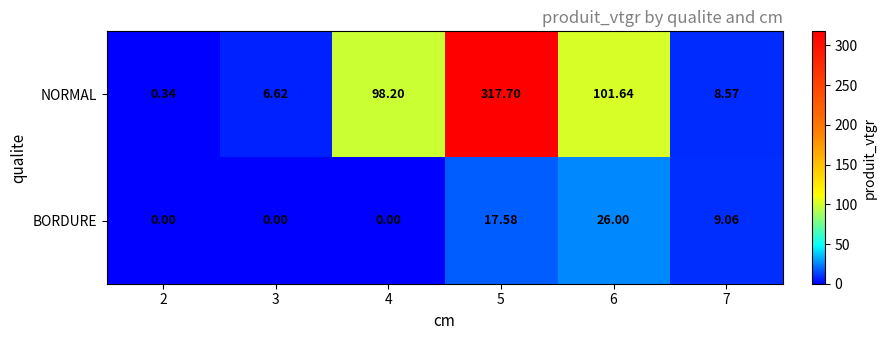

At how many categories does at least one series exceed 155?

1